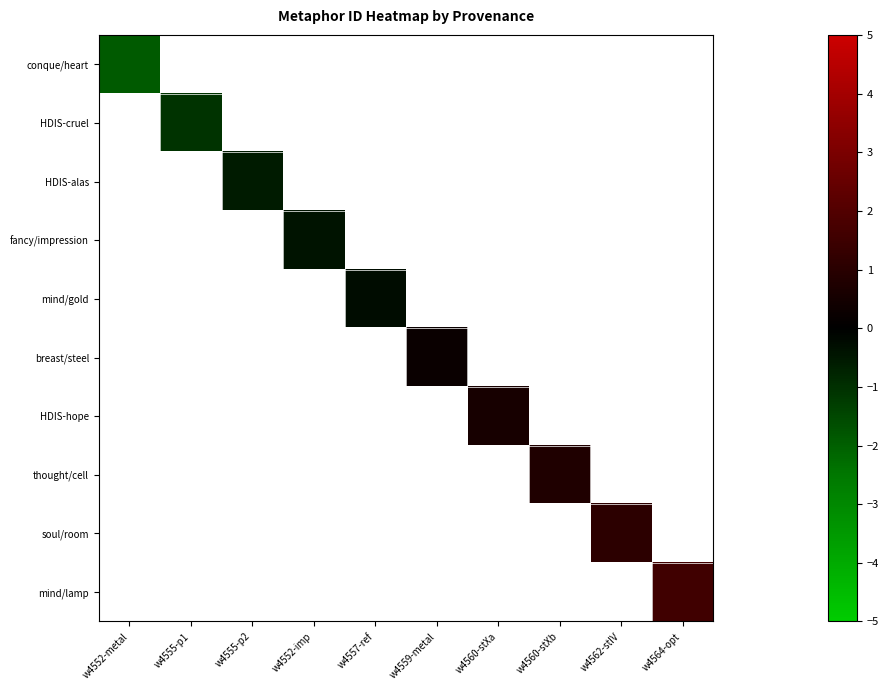

What is the maximum value shown in the chart?

1.6